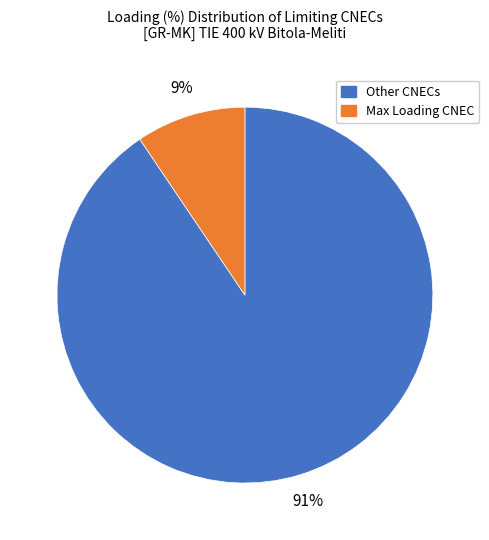

Is there any slice that represents more than half of the pie?

Yes